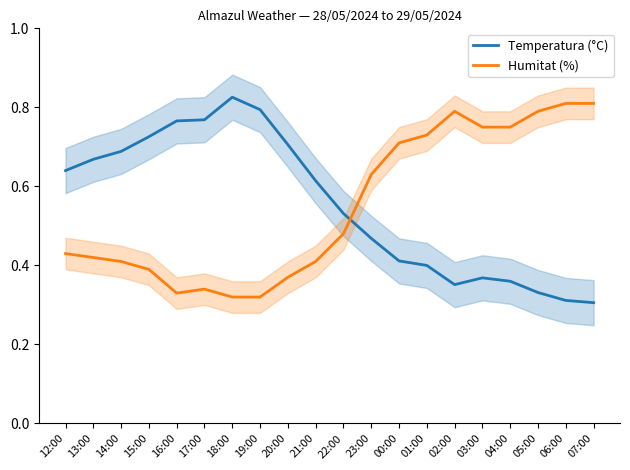

What are all the series names shown in the legend?

Temperatura (°C), Humitat (%)